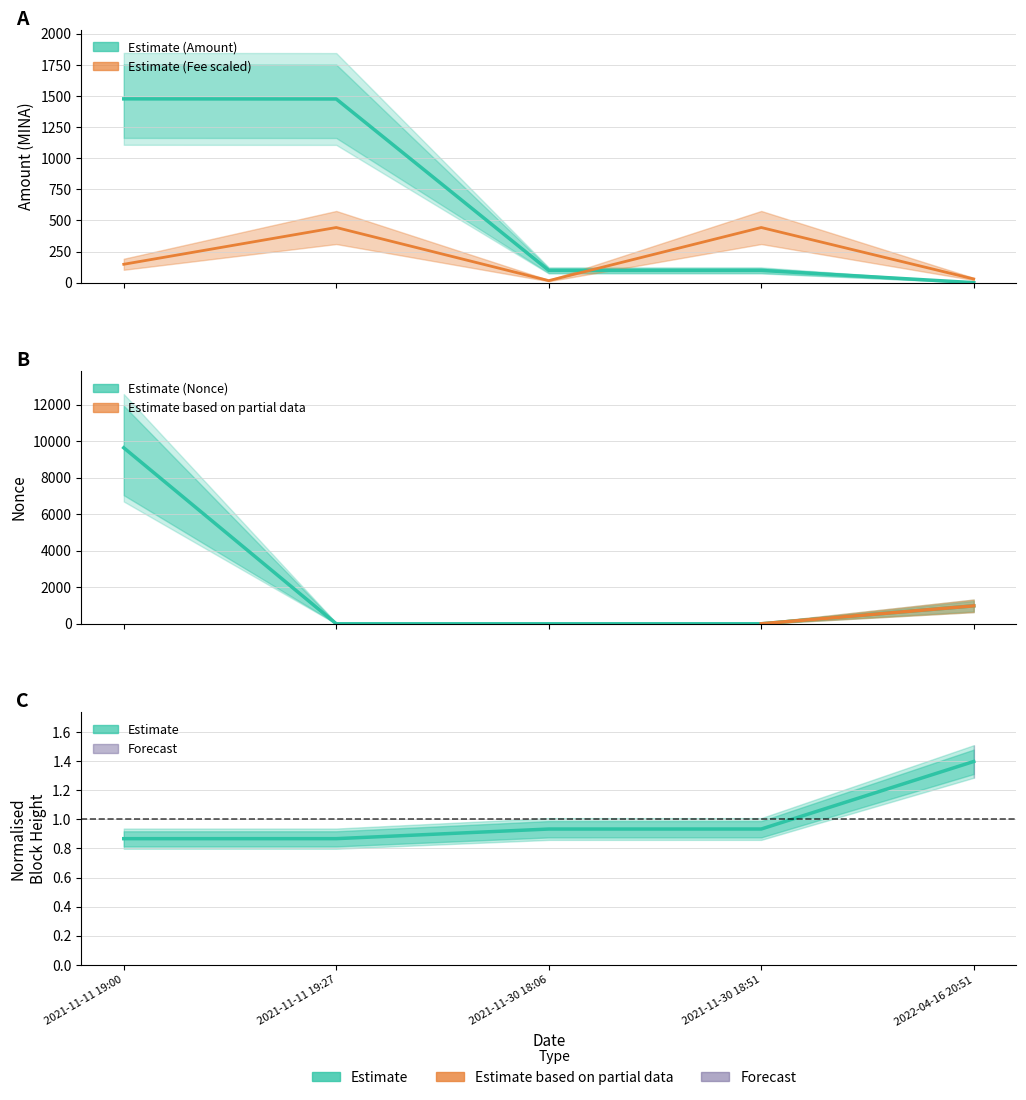

What position from the right is 2021-11-11 19:00?

5